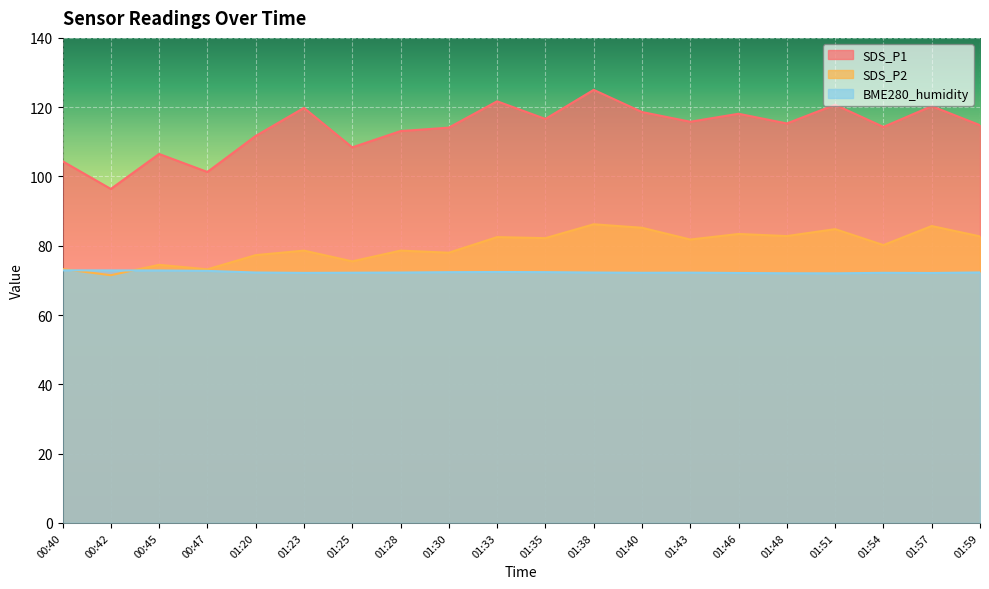

At which label is BME280_humidity closest to 72?

01:51